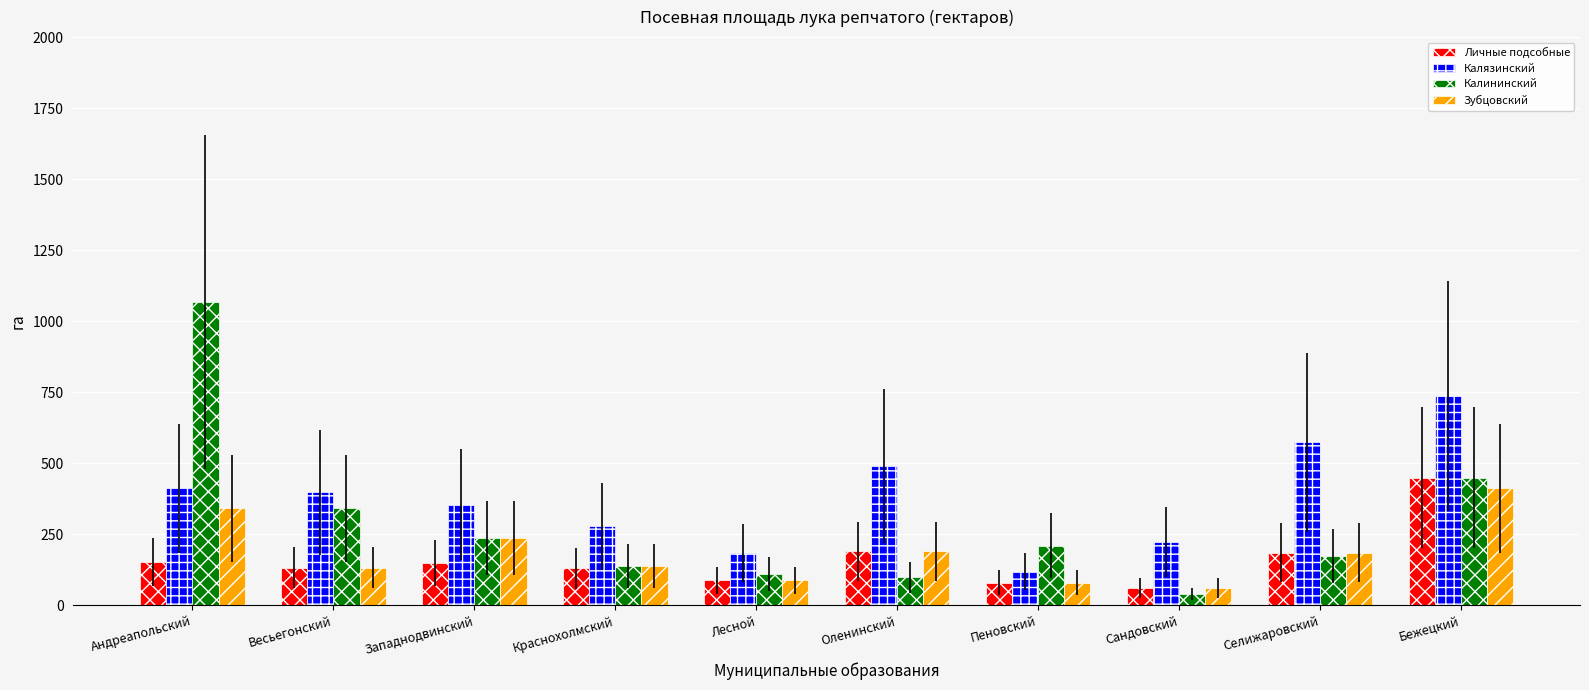

Where does the Зубцовский series first go above 186?

Андреапольский